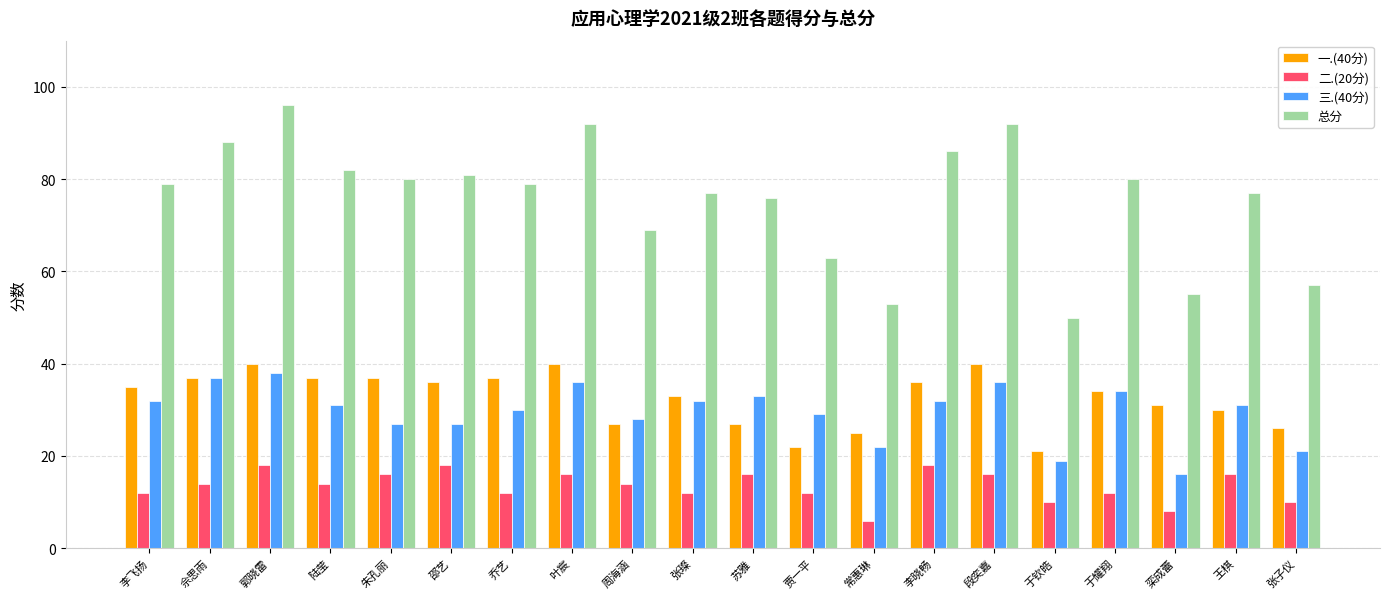

Reading left to right, extract all data points from this chart.

一.(40分): 35	37	40	37	37	36	37	40	27	33	27	22	25	36	40	21	34	31	30	26
二.(20分): 12	14	18	14	16	18	12	16	14	12	16	12	6	18	16	10	12	8	16	10
三.(40分): 32	37	38	31	27	27	30	36	28	32	33	29	22	32	36	19	34	16	31	21
总分: 79	88	96	82	80	81	79	92	69	77	76	63	53	86	92	50	80	55	77	57